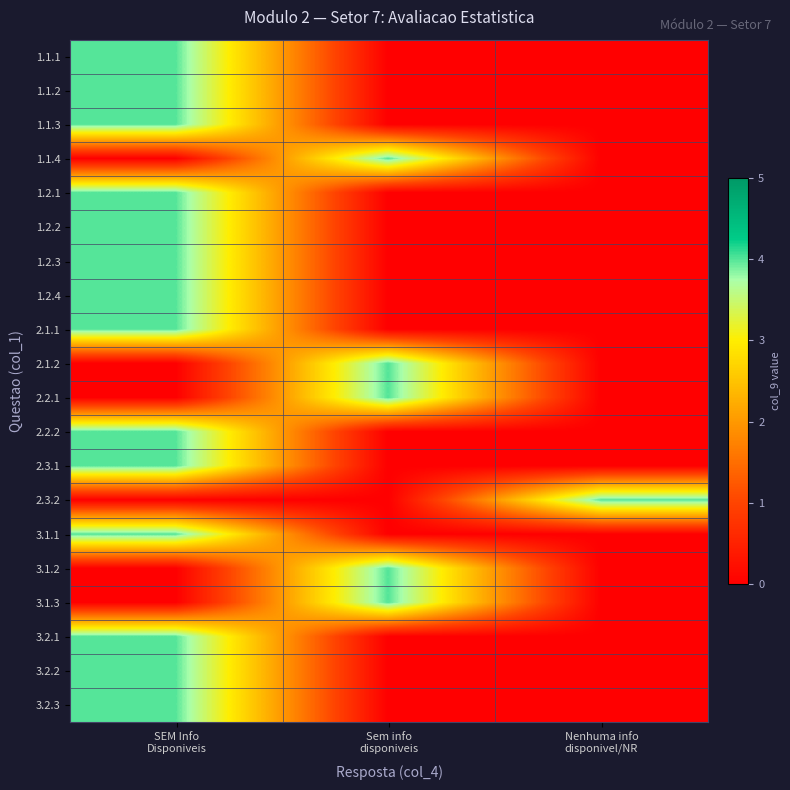

How many data points does each series have?

3